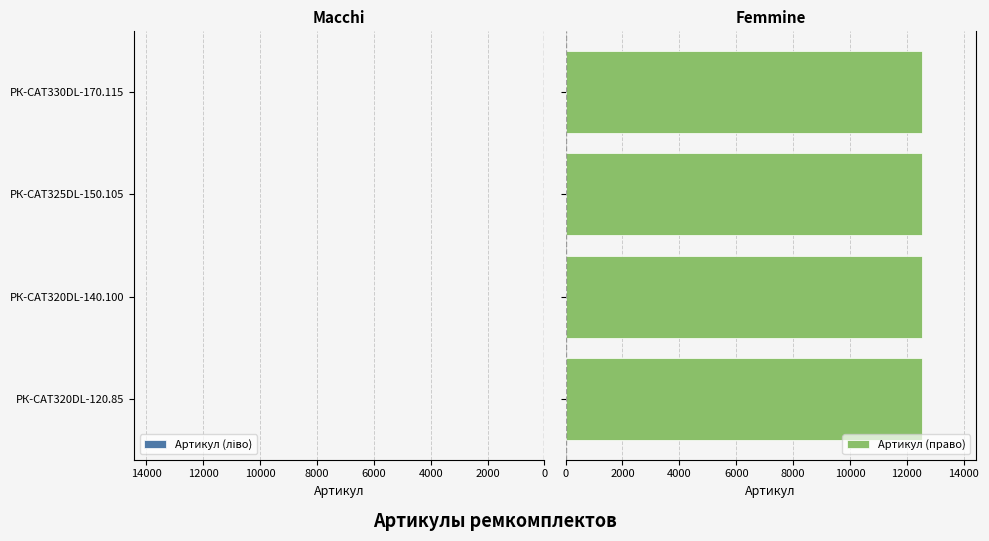

At how many categories does at least one series exceed -6103?

4